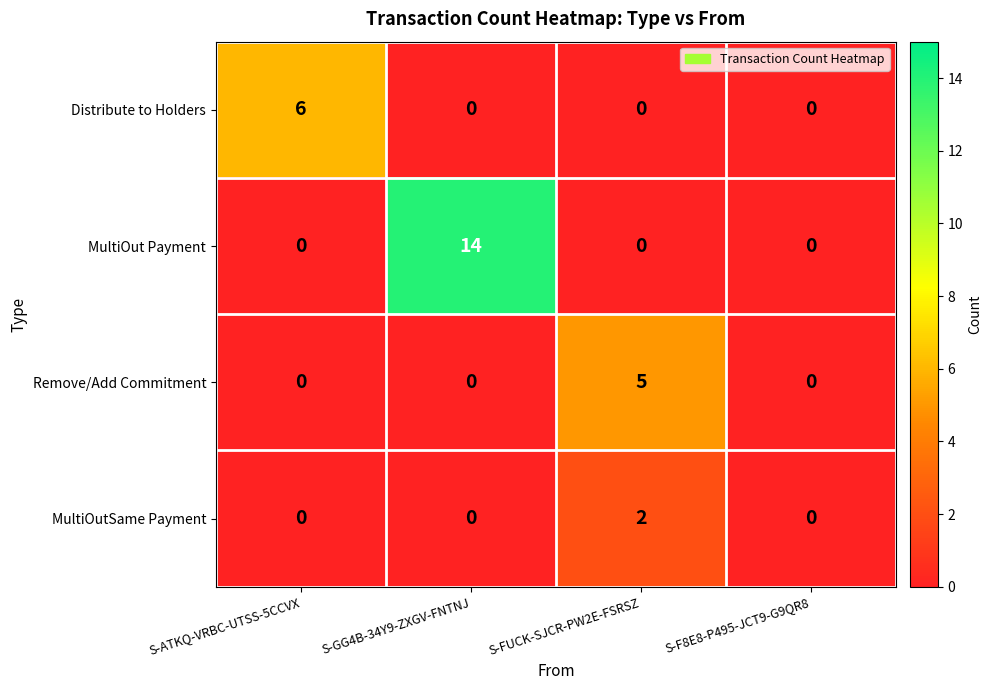

Which series has the largest total across all categories?

MultiOut Payment